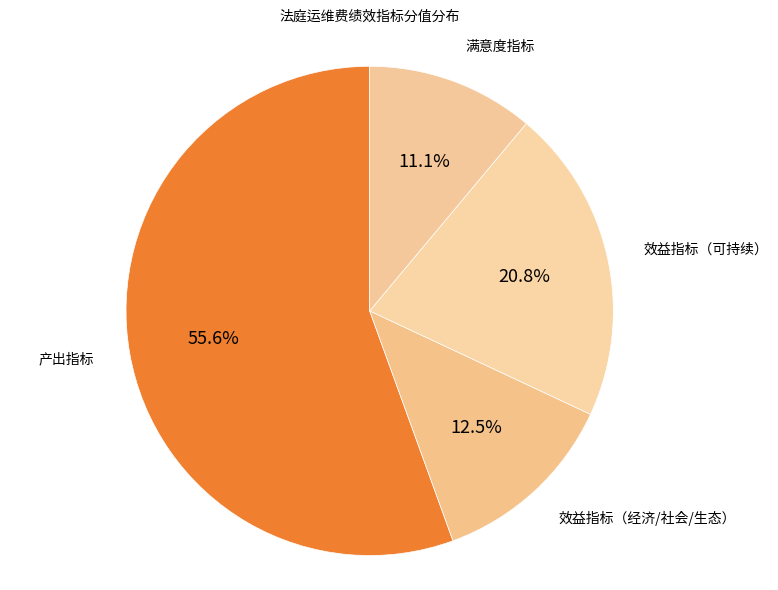

How many slices are in this pie chart?

4